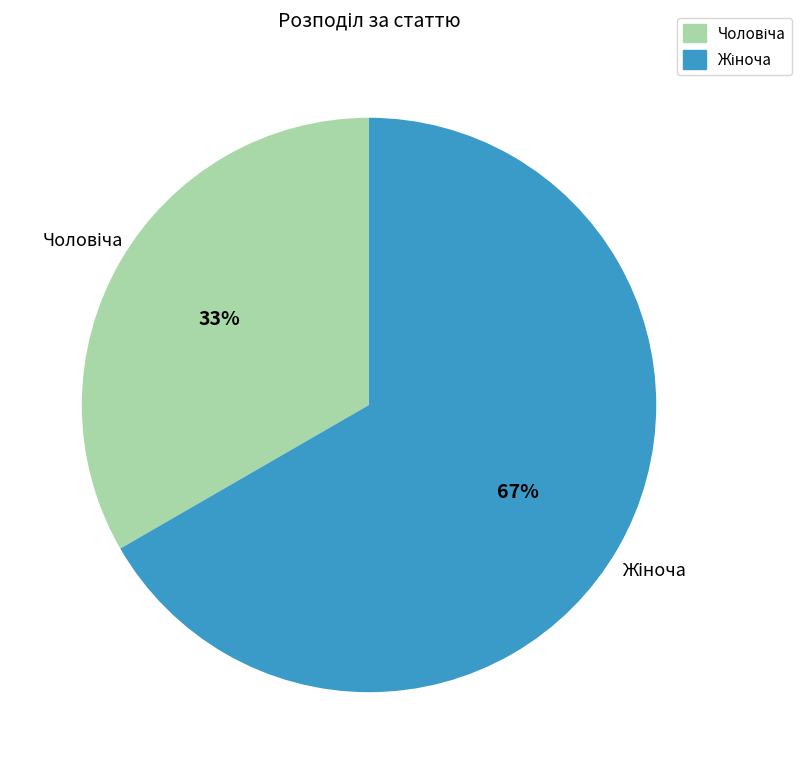

Does any single category account for the majority?

Yes